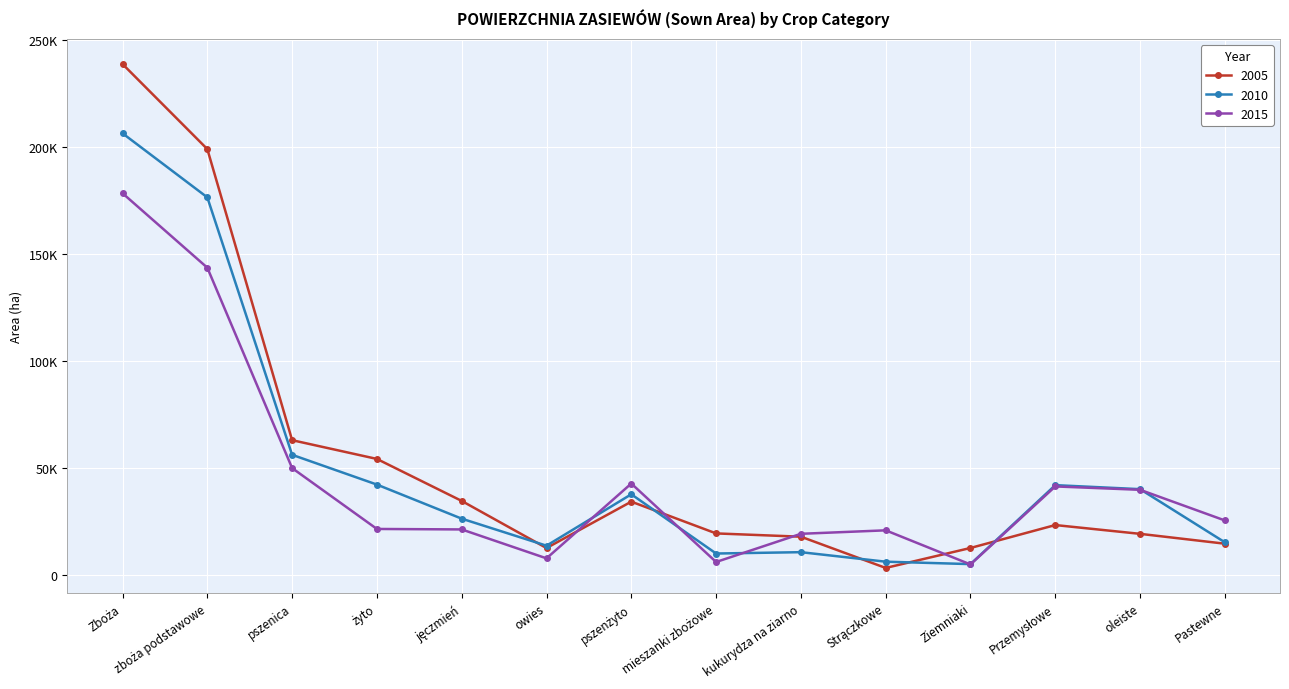

Rank the categories by 2005 value from lowest to highest.

Strączkowe, owies, Ziemniaki, Pastewne, kukurydza na ziarno, oleiste, mieszanki zbożowe, Przemysłowe, pszenżyto, jęczmień, żyto, pszenica, zboża podstawowe, Zboża